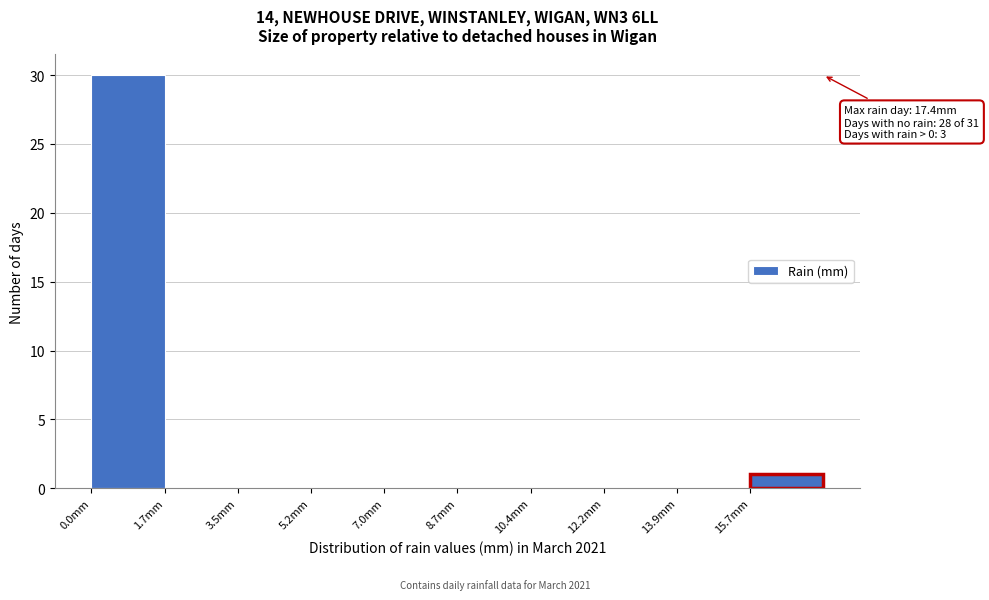

Over which range of the x-axis is the bar tallest?

0.00 to 1.74